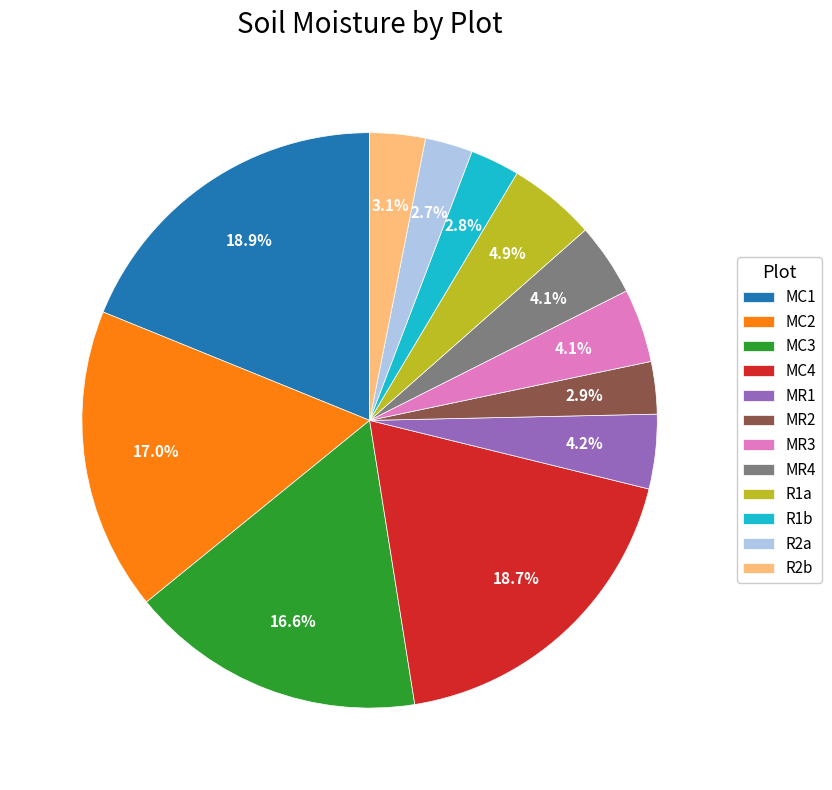

How many segments does this pie chart have?

12